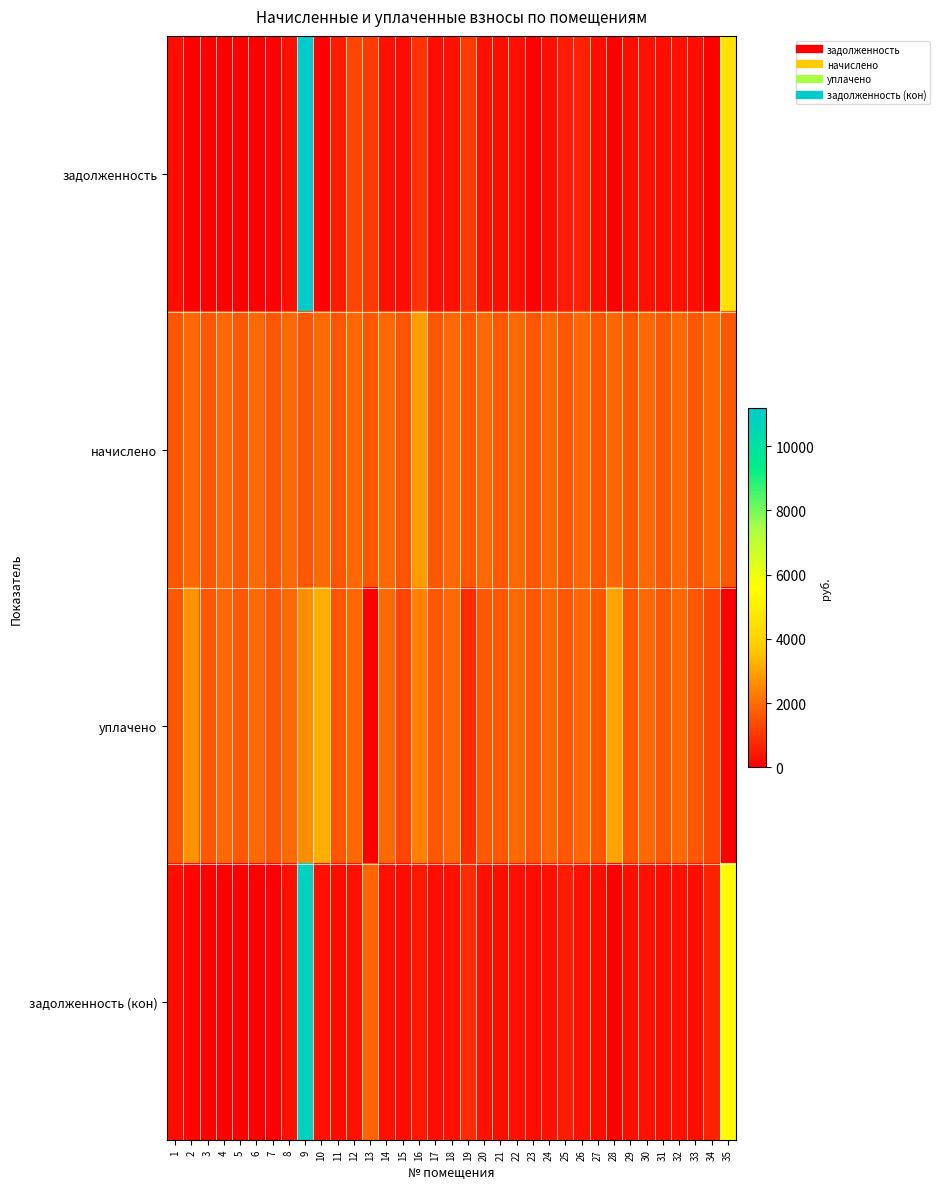

Which series has the largest range (max minus min)?

задолженность